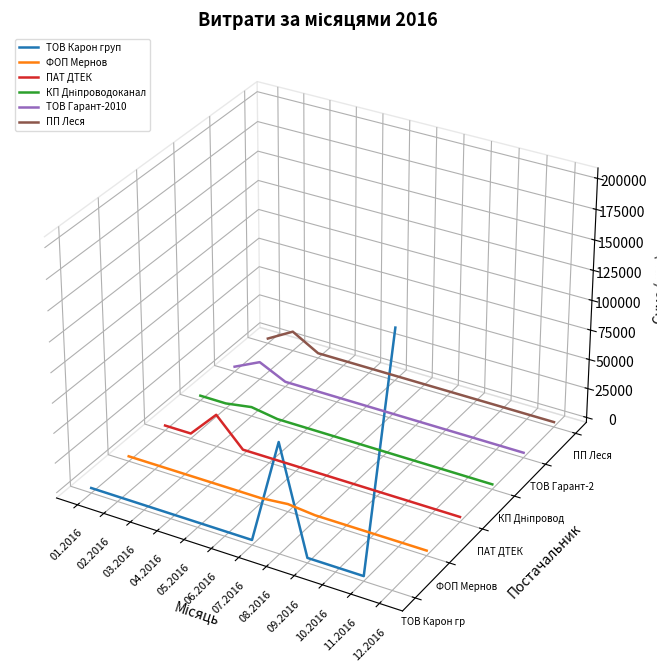

In ТОВ Карон груп, how many points are lower than both neighbors (excluding endpoints)?

2